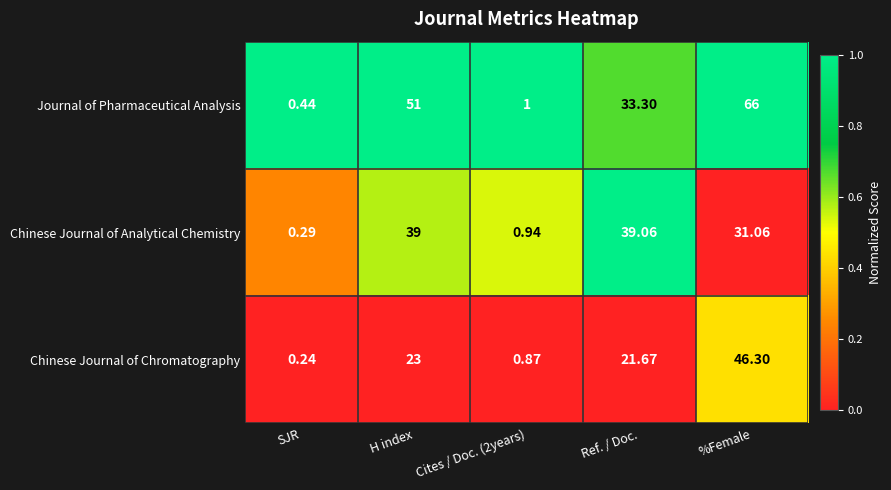

Between Ref. / Doc. and %Female, which series saw the biggest shift?

Journal of Pharmaceutical Analysis